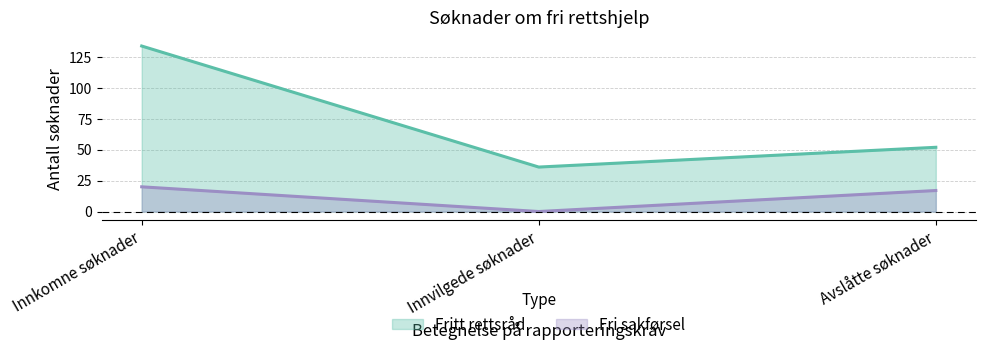

True or false: Fri sakførsel has a value of 12 at Innkomne søknader.

False